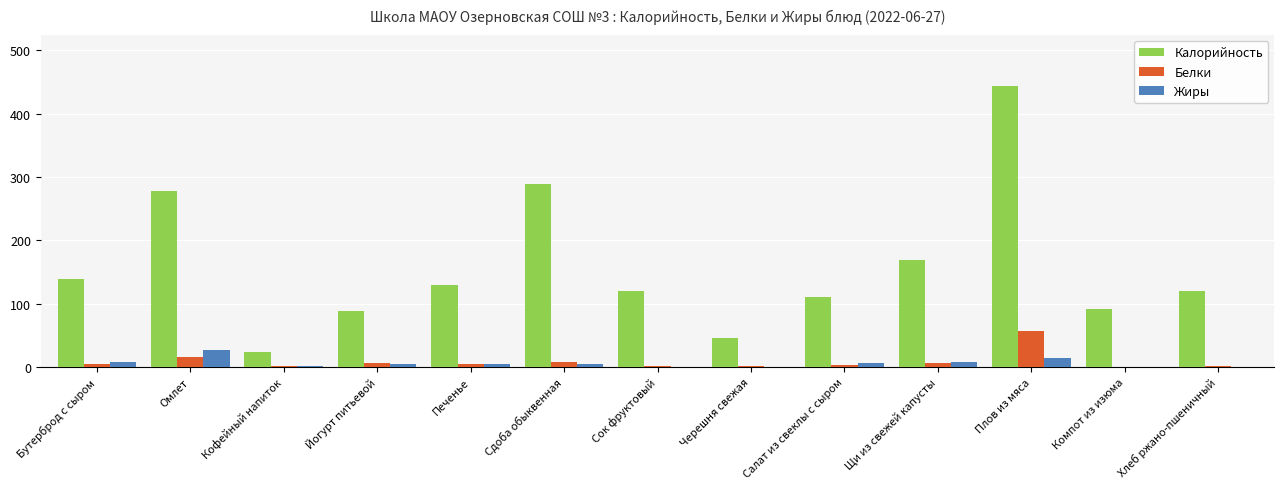

Between Кофейный напиток and Щи из свежей капусты, which series saw the biggest shift?

Калорийность